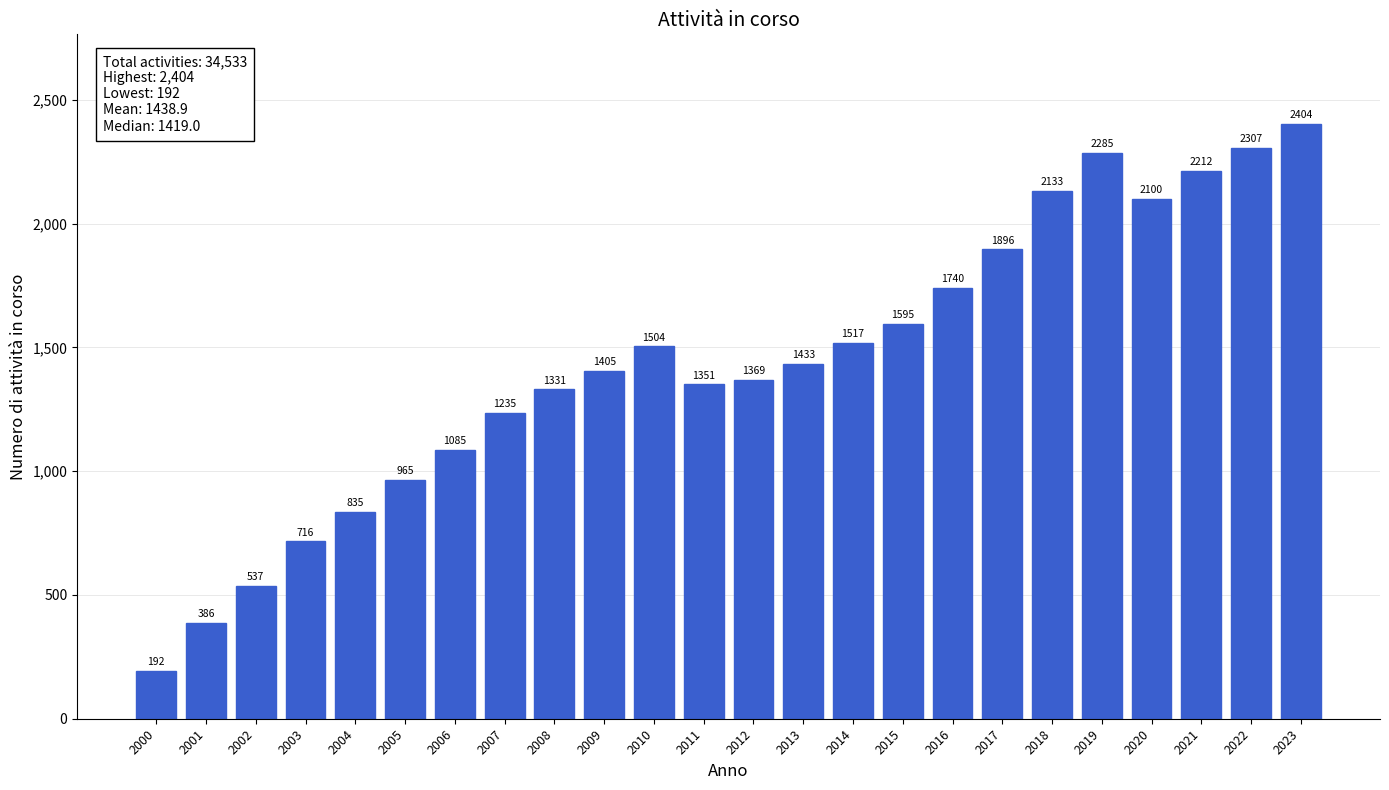

Reading left to right, list all the values displayed in this chart.

192	386	537	716	835	965	1085	1235	1331	1405	1504	1351	1369	1433	1517	1595	1740	1896	2133	2285	2100	2212	2307	2404